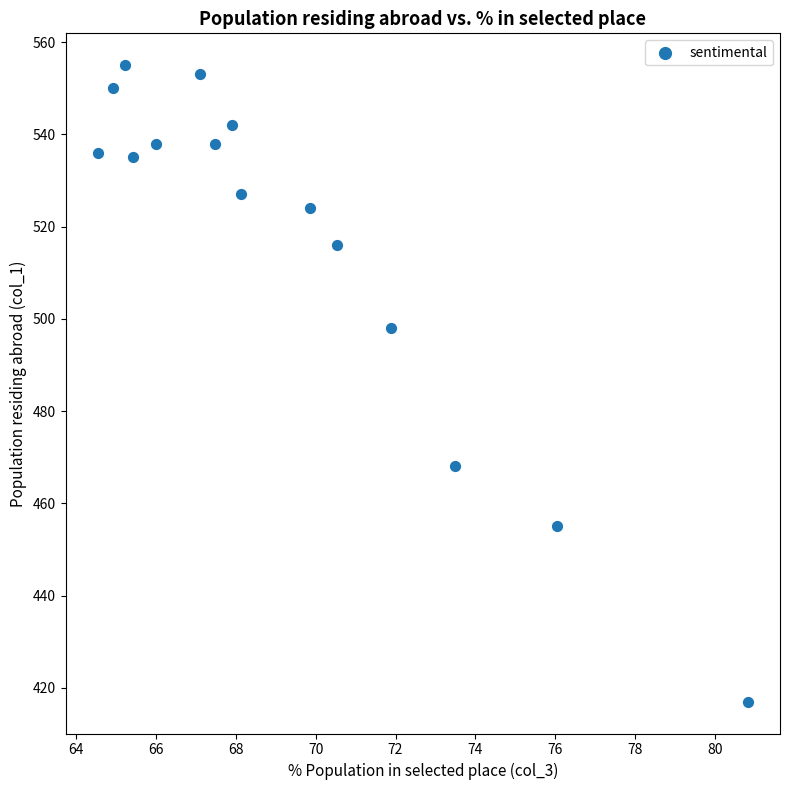

What is the range of Y values (max minus min)?

138